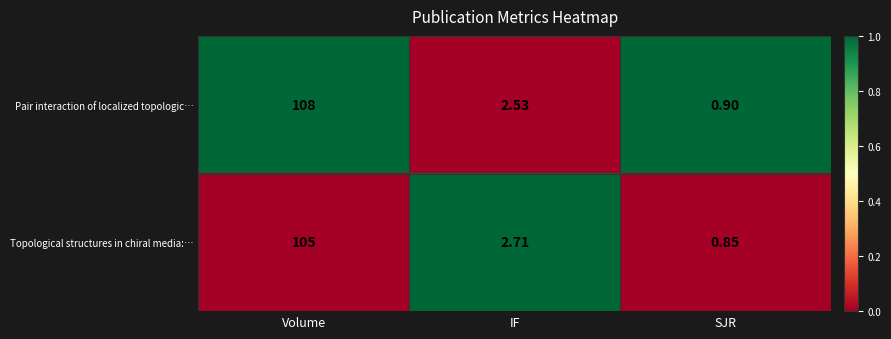

Rank the series by their average value, from highest to lowest.

Pair interaction of localized topologic…, Topological structures in chiral media:…